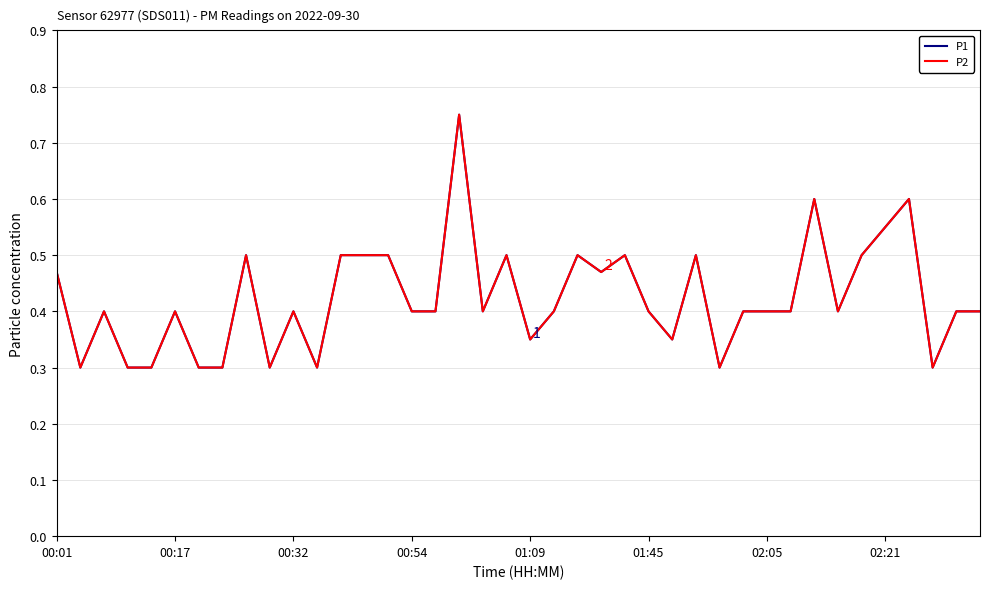

Which series has the largest range (max minus min)?

P1